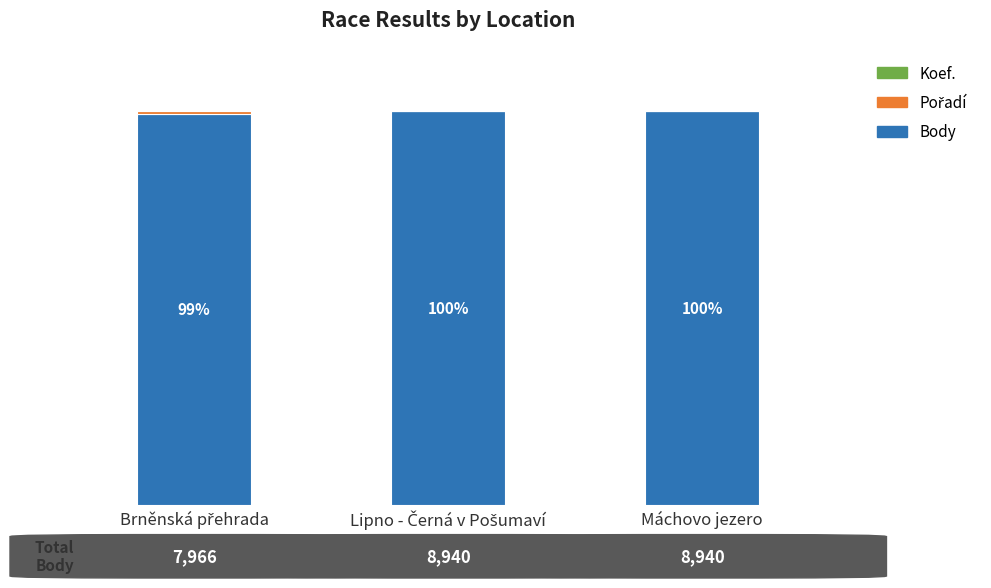

Does the chart contain stacked bars?

Yes